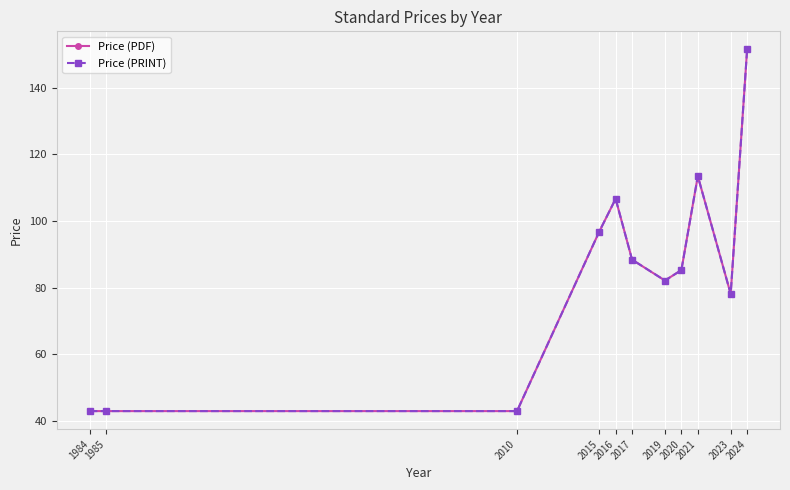

True or false: Price (PRINT) and Price (PDF) intersect in this chart.

False